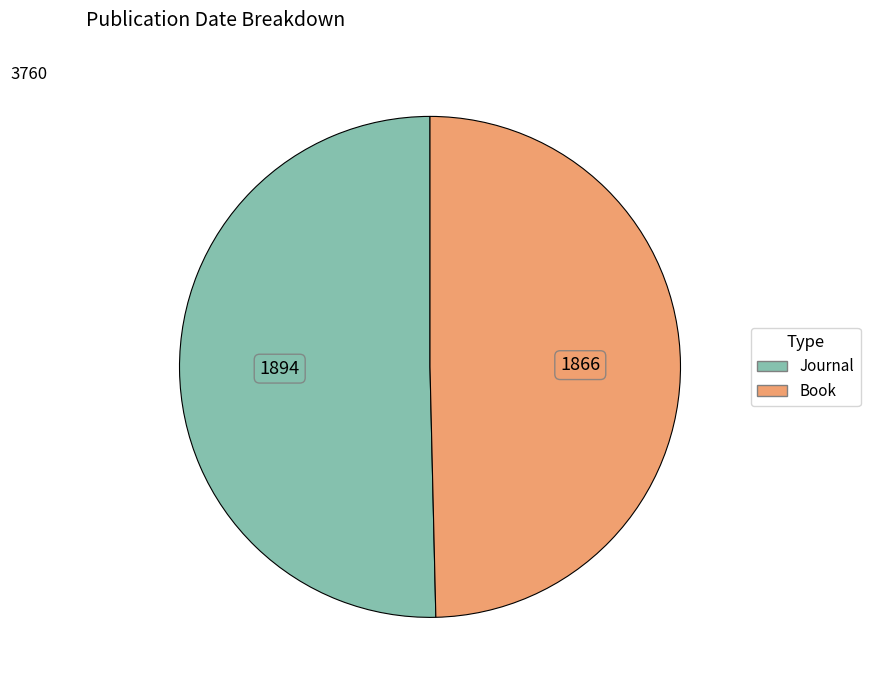

Is there any slice that represents more than half of the pie?

Yes